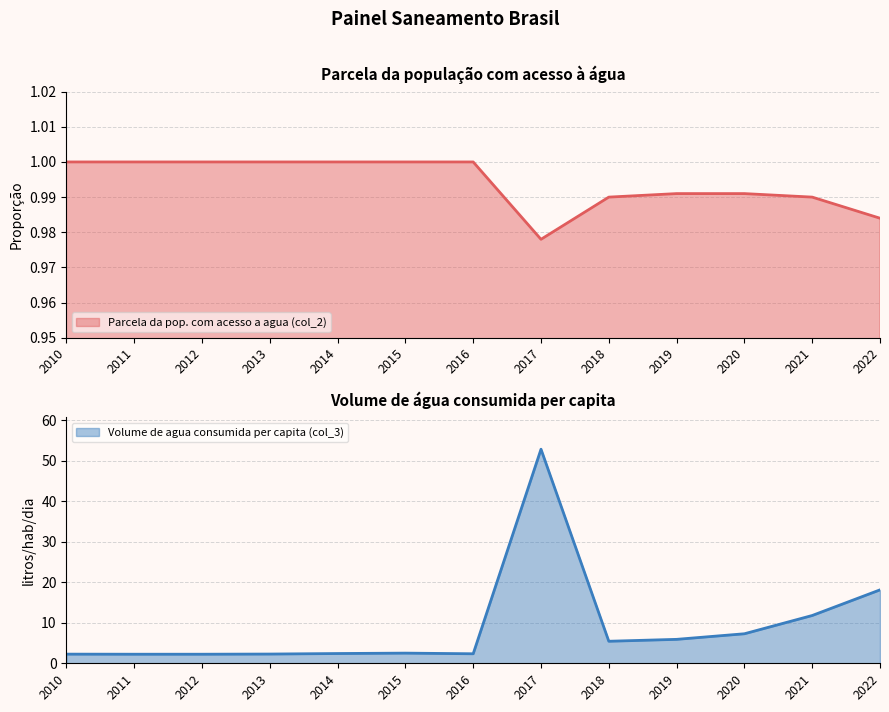

True or false: Parcela da pop. com acesso a agua (col_2) and Volume de agua consumida per capita (col_3) intersect in this chart.

False